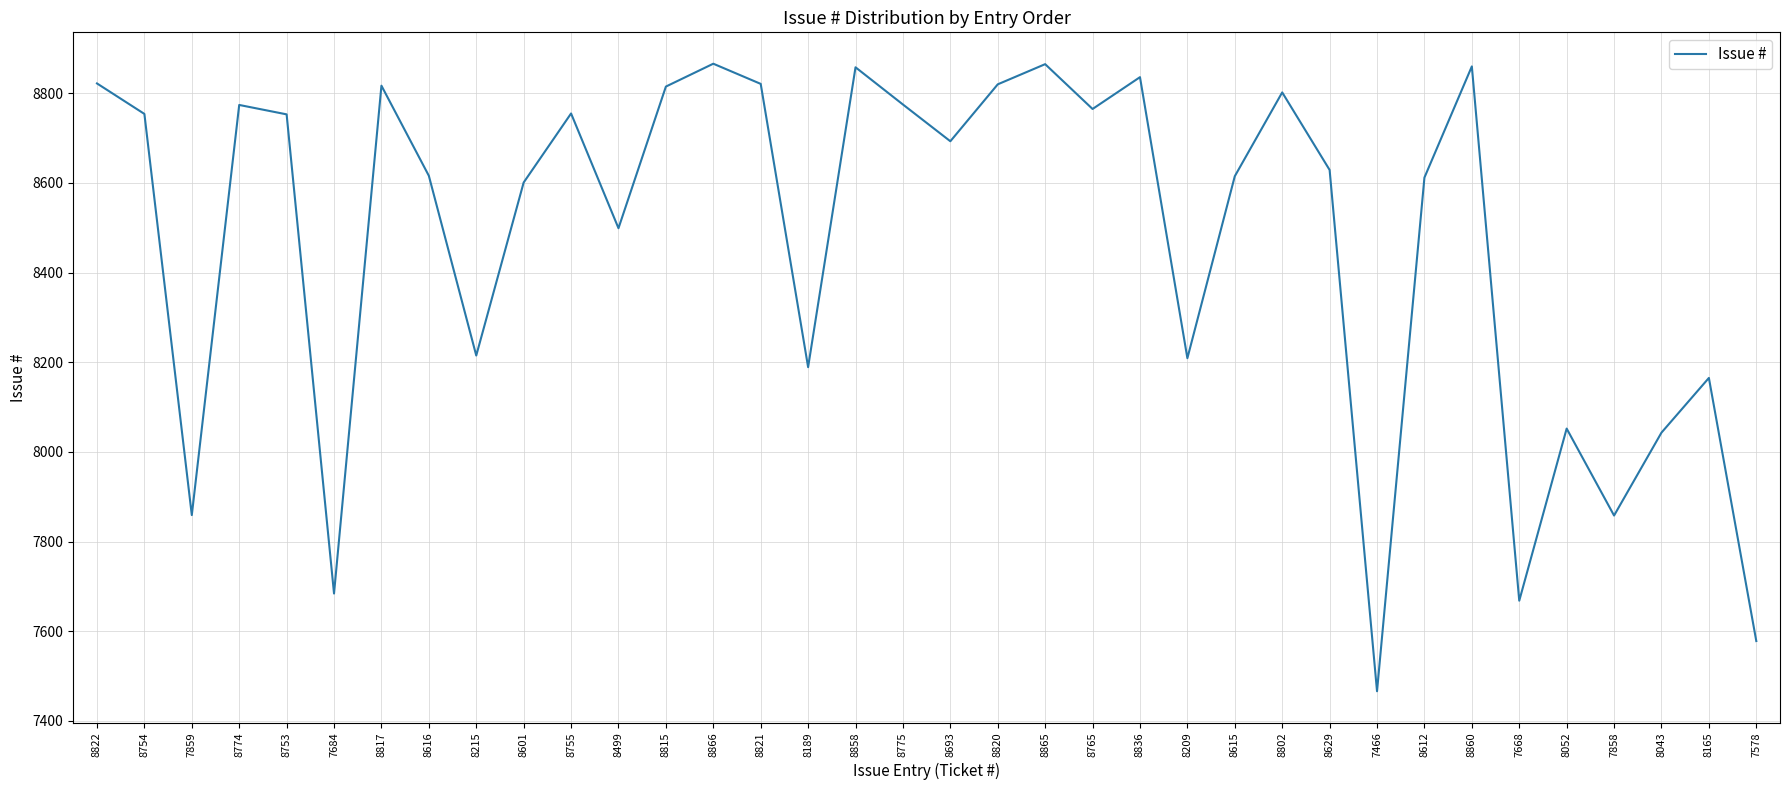

Which category has the lowest value across all series?

7466